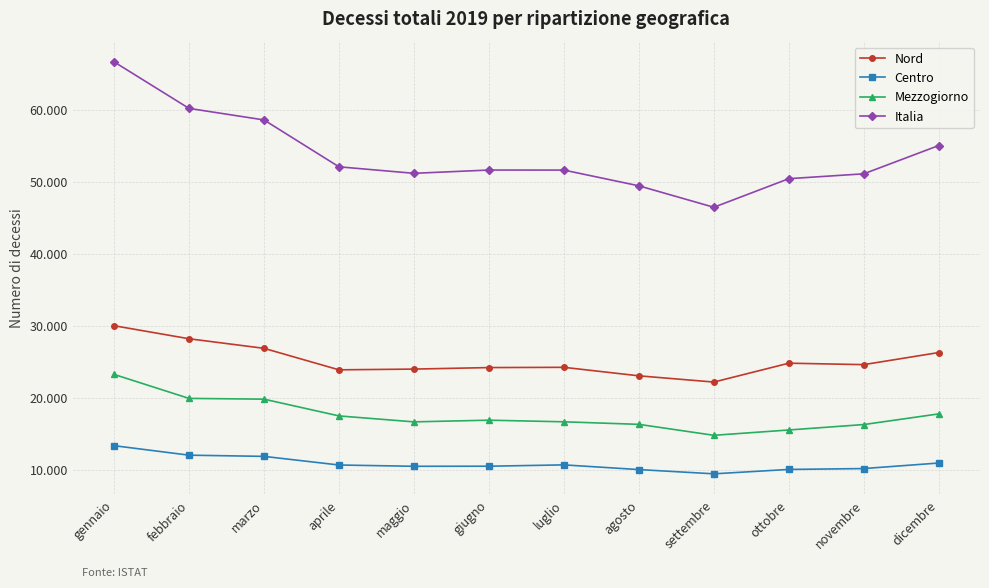

What position from the right is giugno?

7